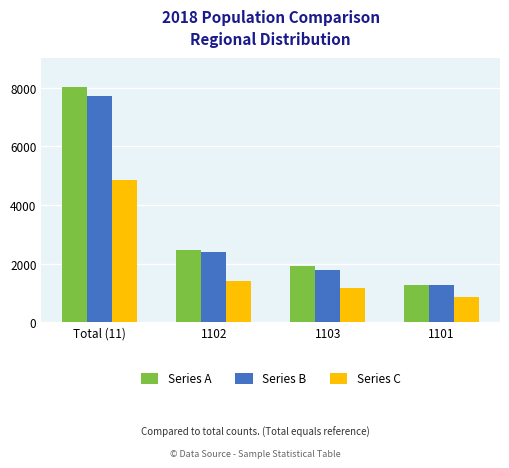

How many values in the Series A series are below 2463?

2